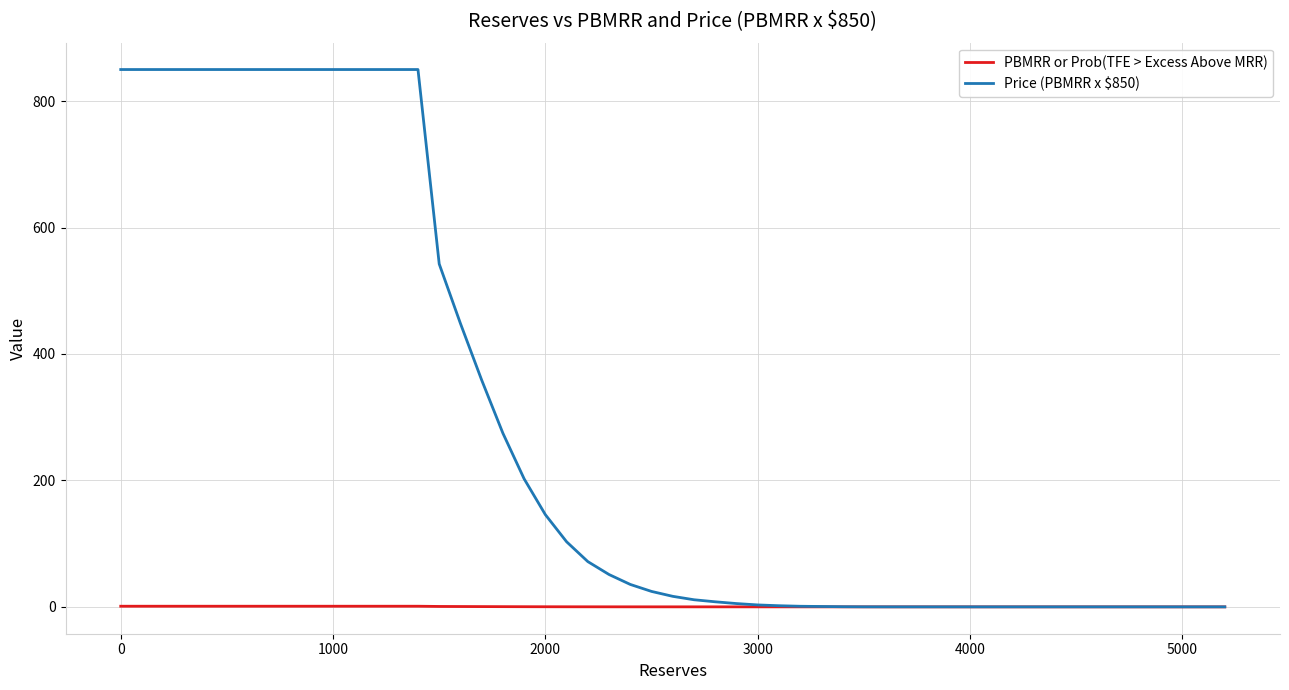

What is the maximum value for Price (PBMRR x $850)?

850.0